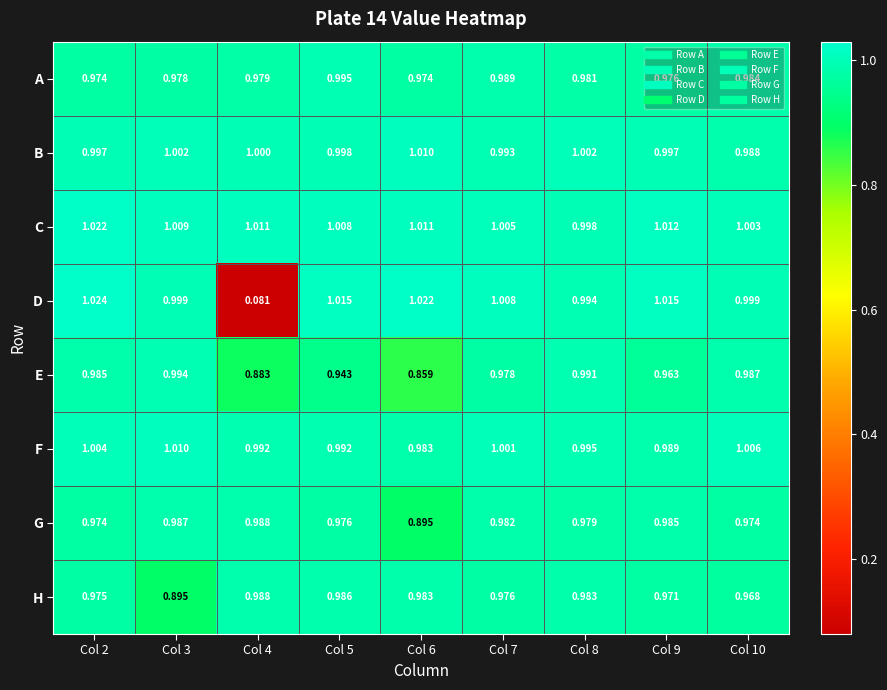

Which series has the widest spread of values?

D